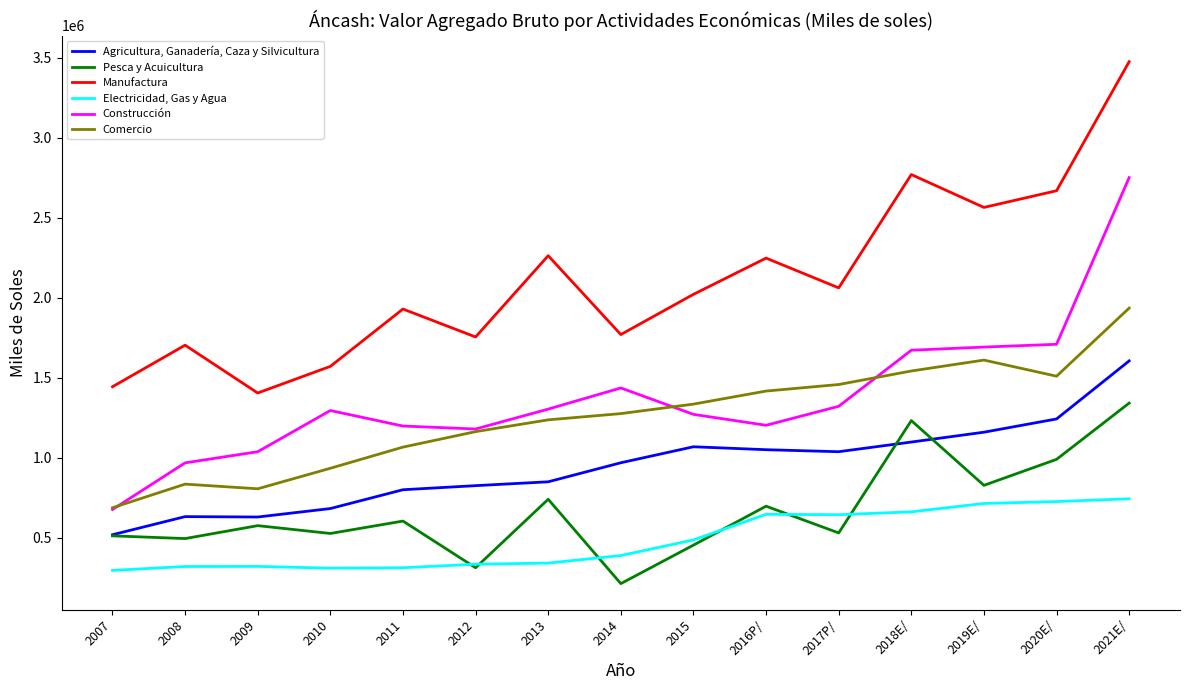

At which category does Pesca y Acuicultura reach its first local peak?

2009